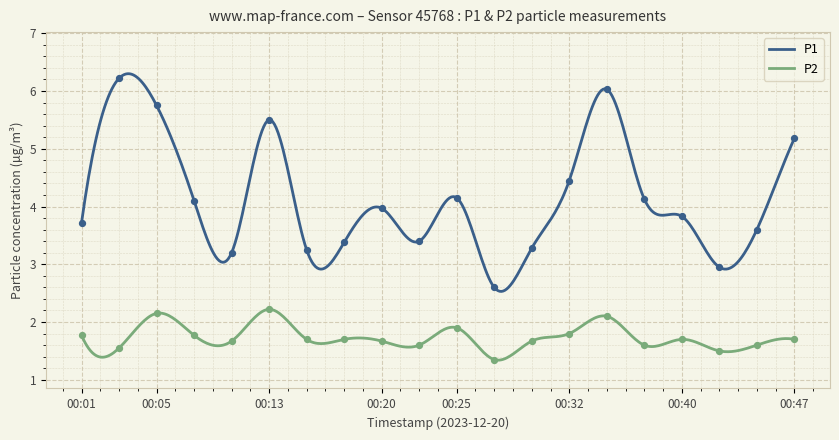

Which series has the largest total across all categories?

P1